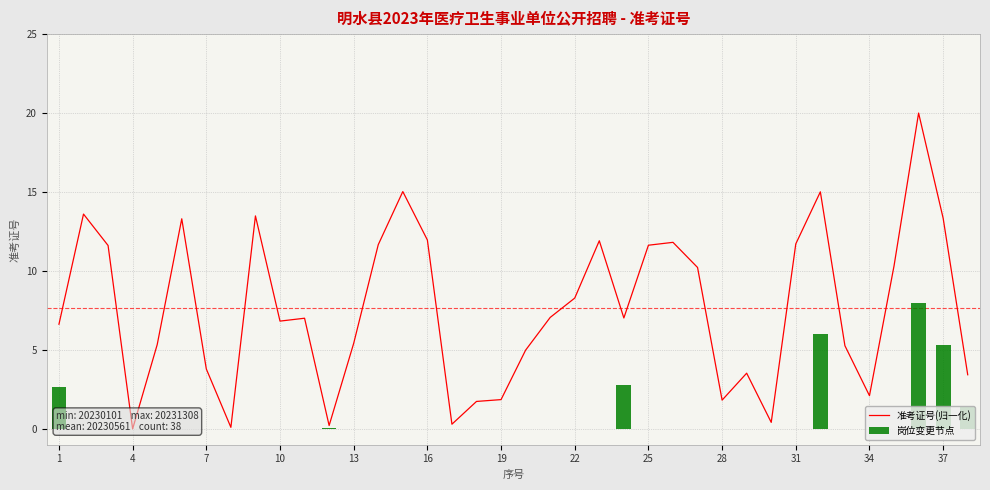

The 岗位变更节点 series shows 3.2 at 31. True or false?

False